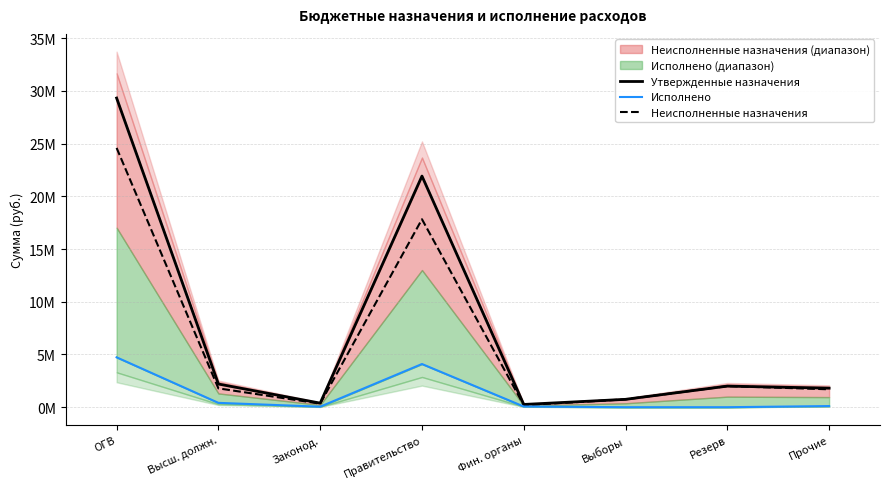

List the series in order of their peak value, highest first.

Утвержденные назначения, Неисполненные назначения, Исполнено